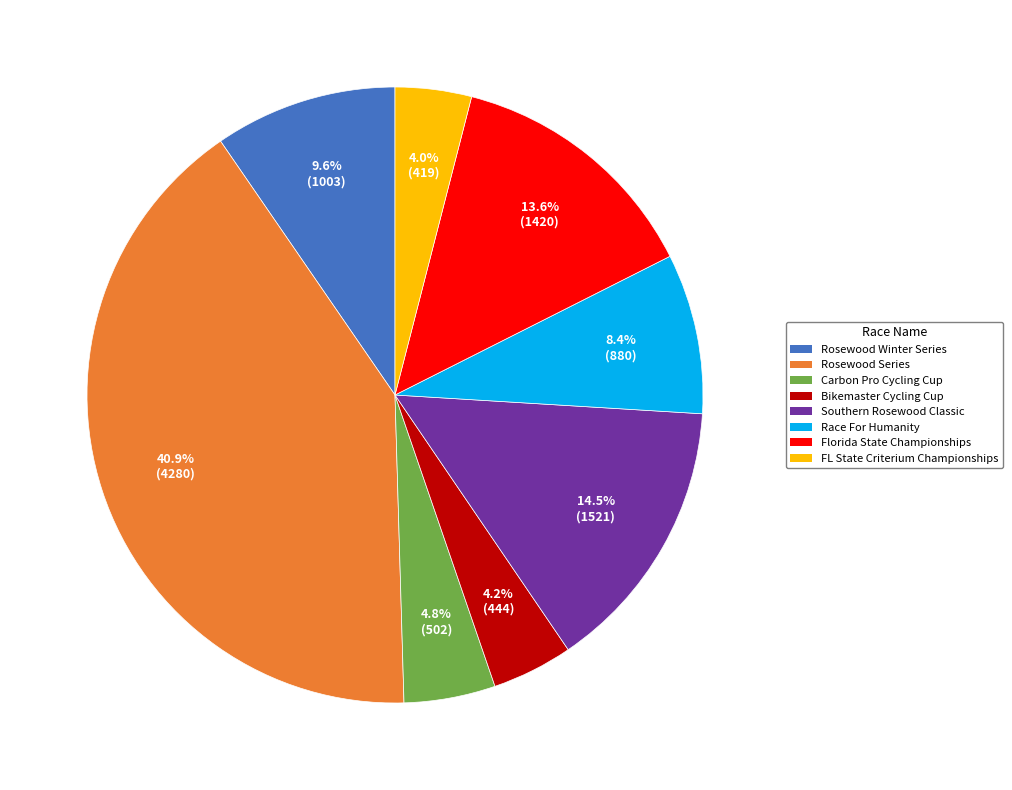

Which category has the biggest portion of the pie?

Rosewood Series